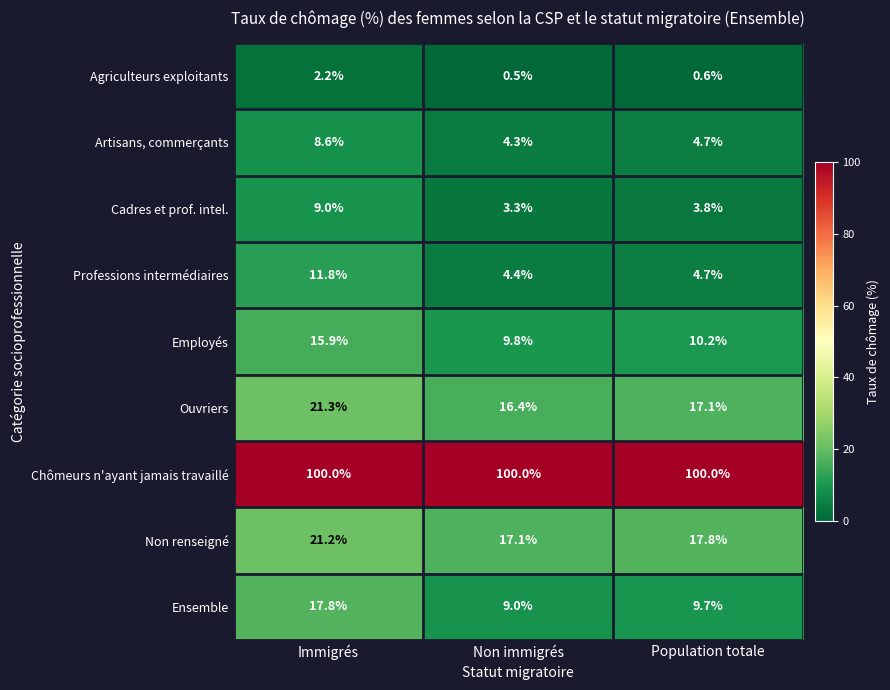

What is the difference between the maximum and minimum values in the Ouvriers series?

4.9